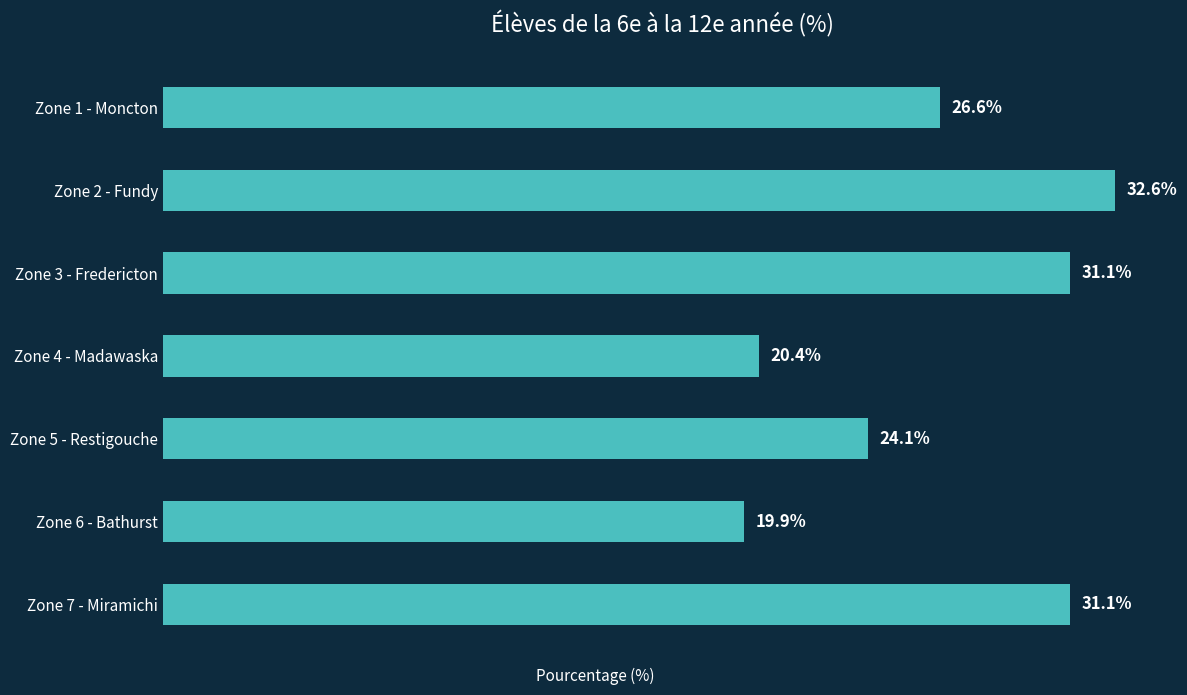

Which category has the highest value across all series?

Zone 2 - Fundy